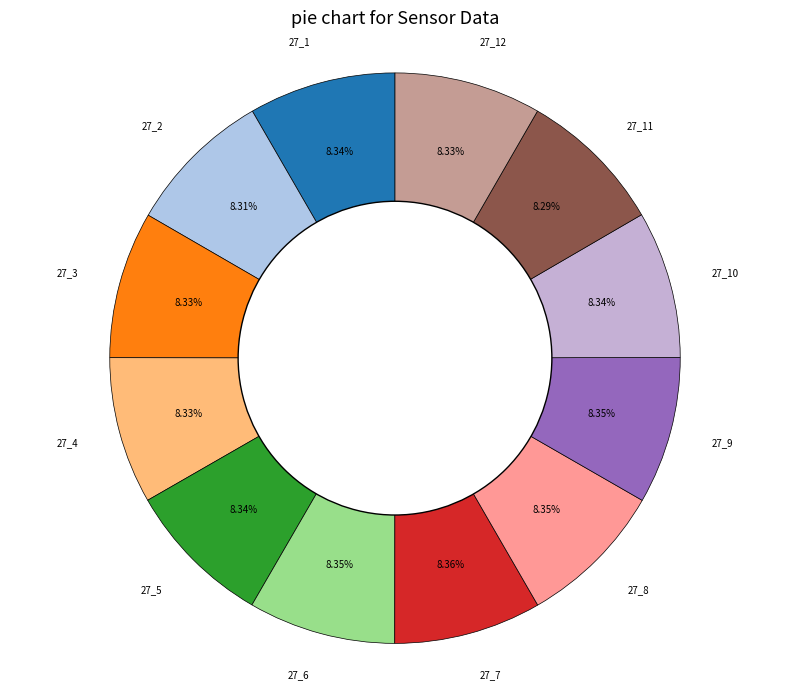

Is there any slice that represents more than half of the pie?

No